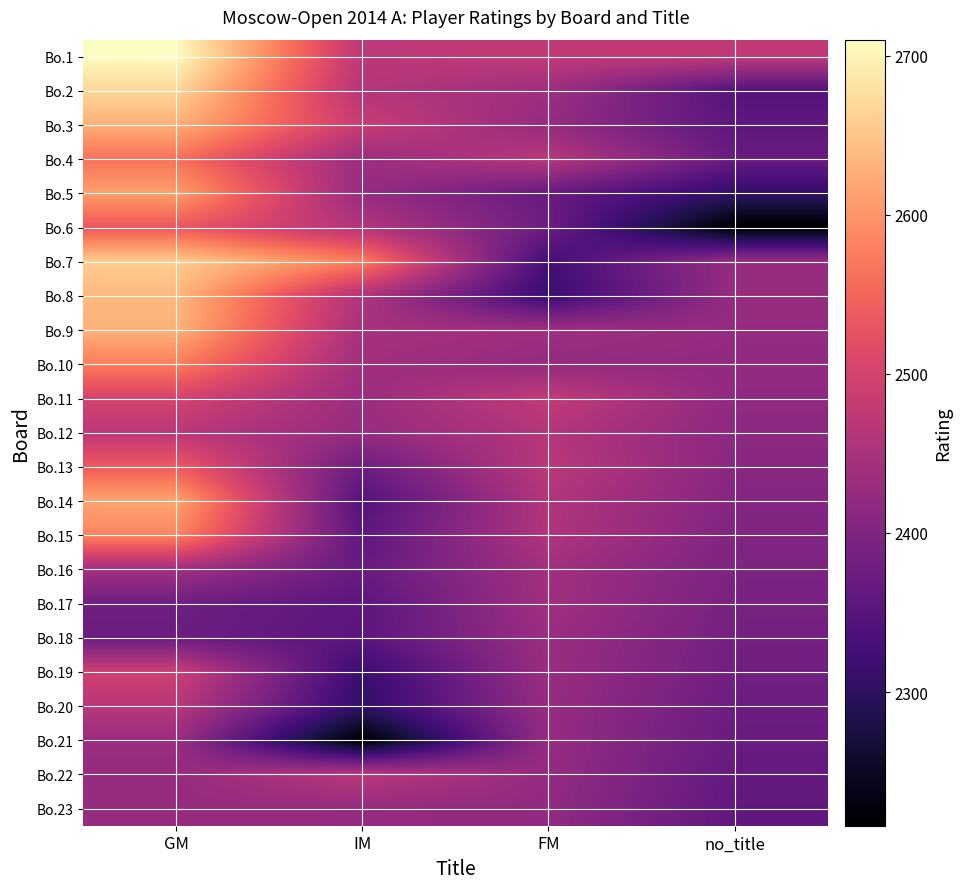

At FM, list the series in order from smallest to largest.

Bo.8, Bo.7, Bo.5, Bo.6, Bo.23, Bo.3, Bo.10, Bo.22, Bo.20, Bo.21, Bo.19, Bo.18, Bo.2, Bo.9, Bo.17, Bo.16, Bo.15, Bo.14, Bo.12, Bo.4, Bo.13, Bo.1, Bo.11